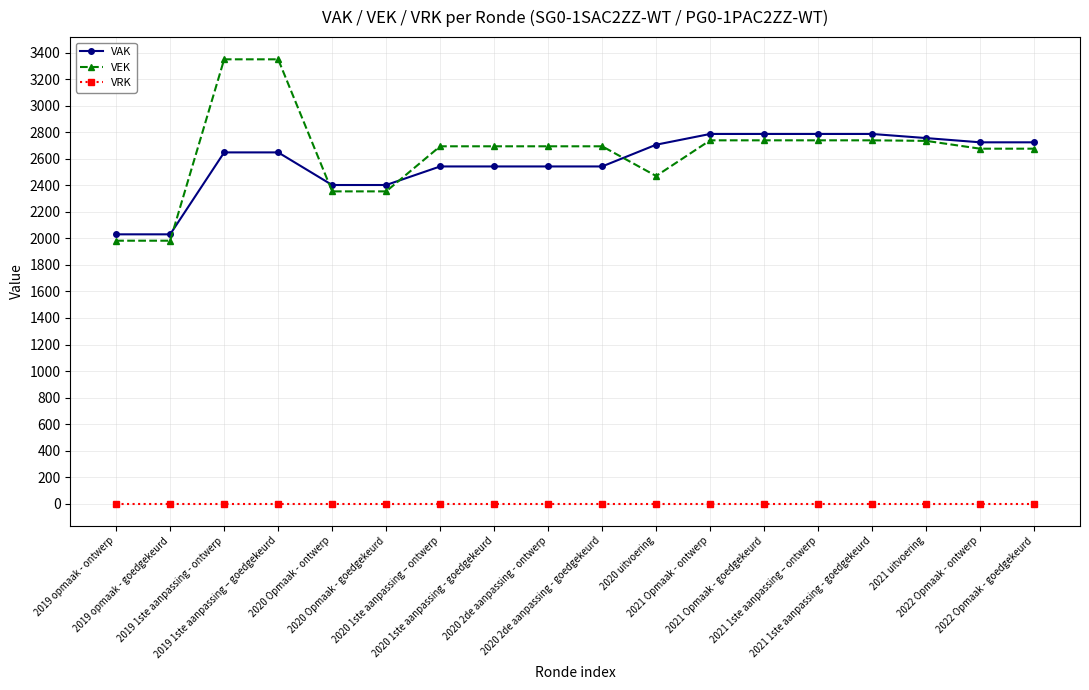

List the series in order of their peak value, highest first.

VEK, VAK, VRK